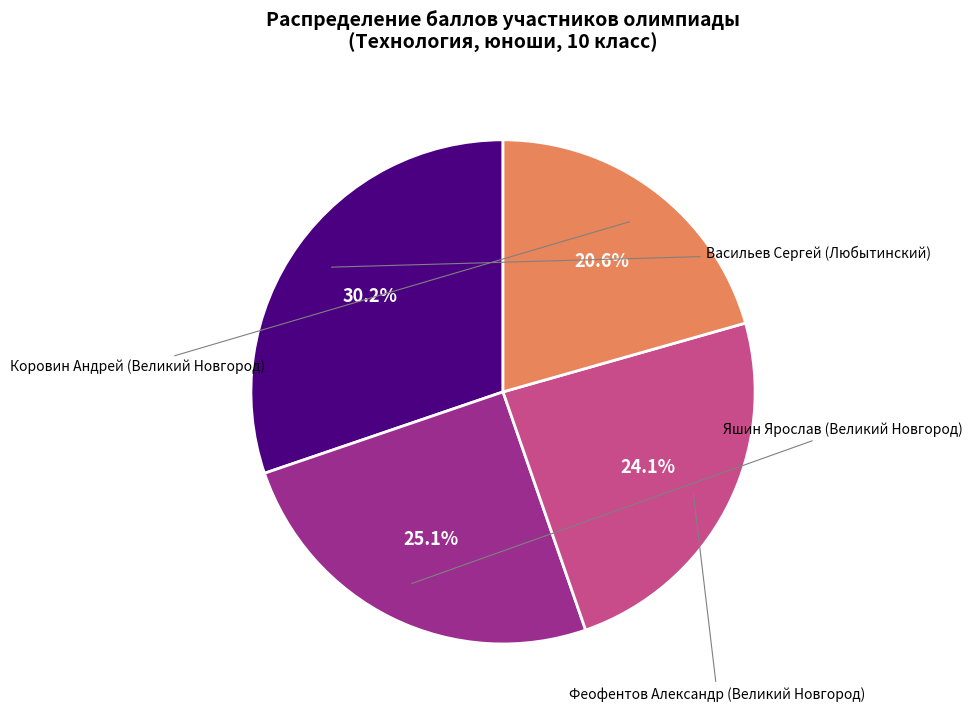

Count the number of slices in the pie.

4